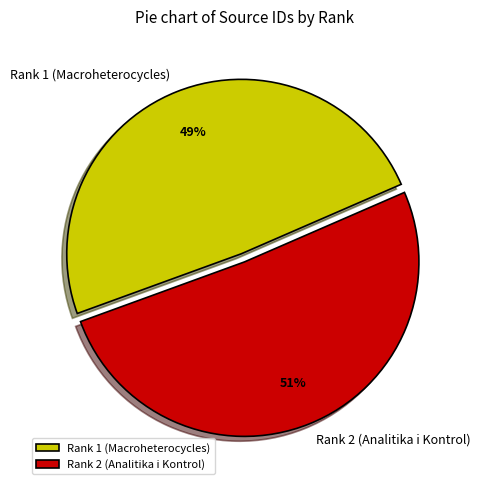

To the nearest percent, what is the difference between the largest and smallest slice percentages?

2%